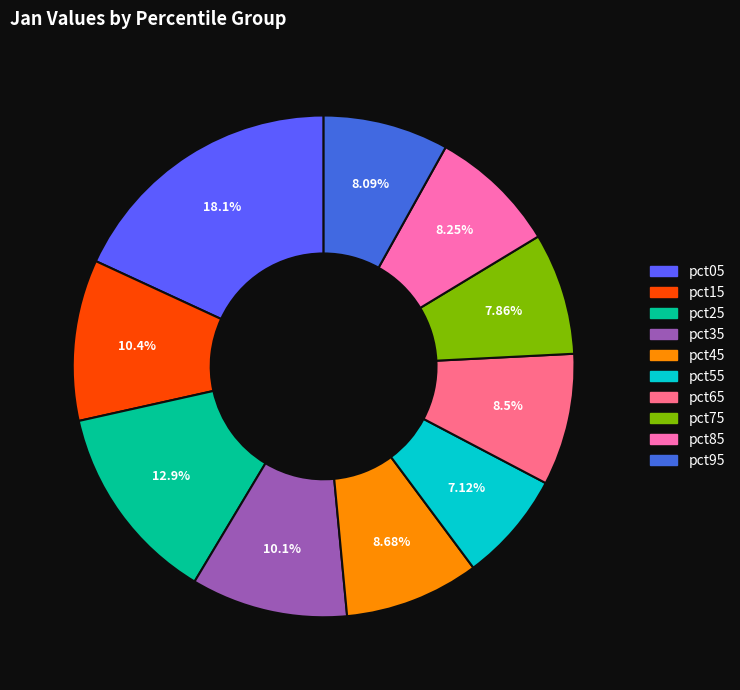

Does pct85 represent more than half of the total?

No